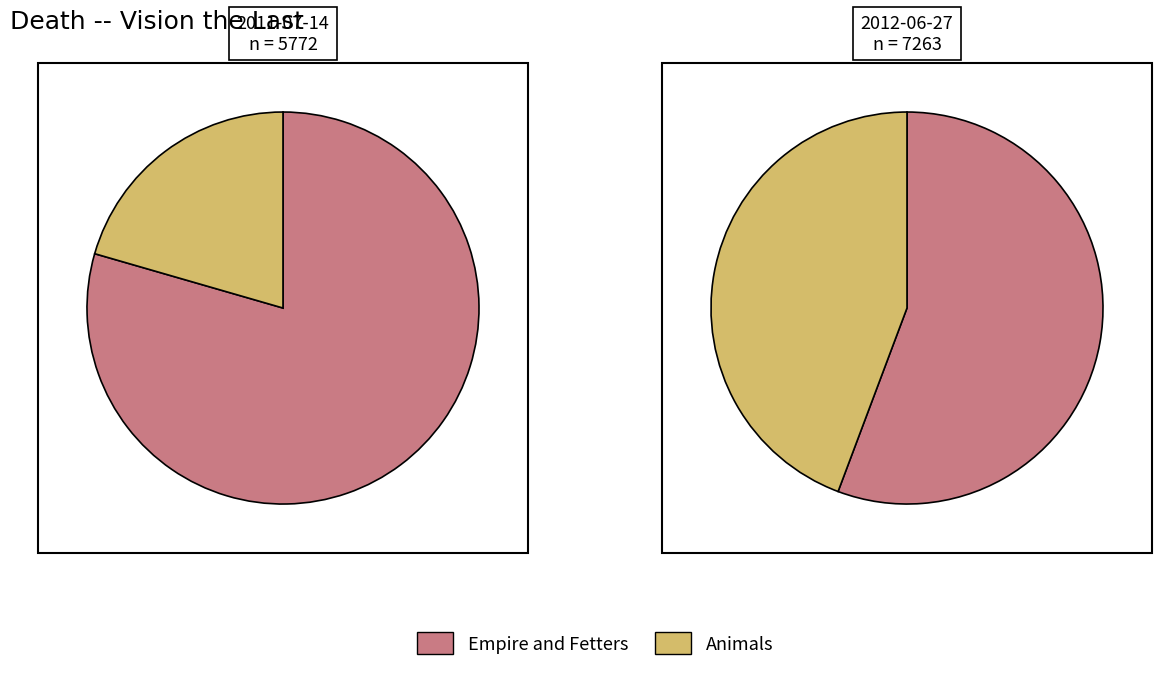

How many segments does this pie chart have?

2